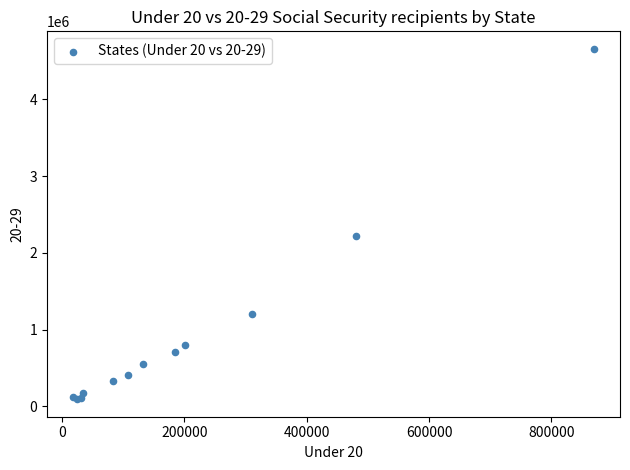

What Y value in the scatter plot is closest to 2376439?

2217253